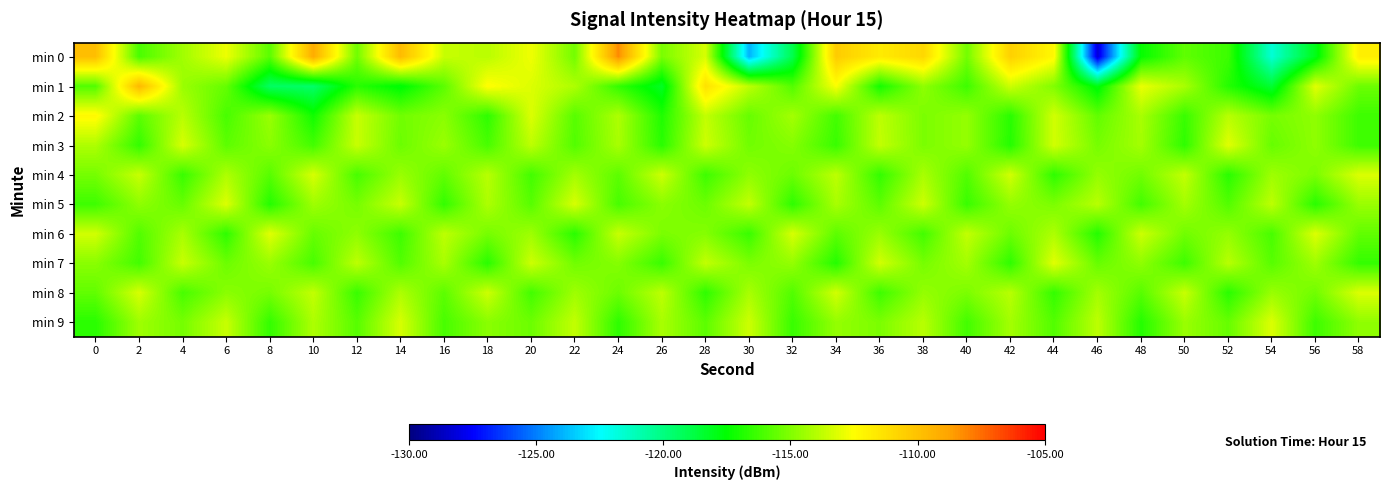

Between 36 and 32, which is larger?

36